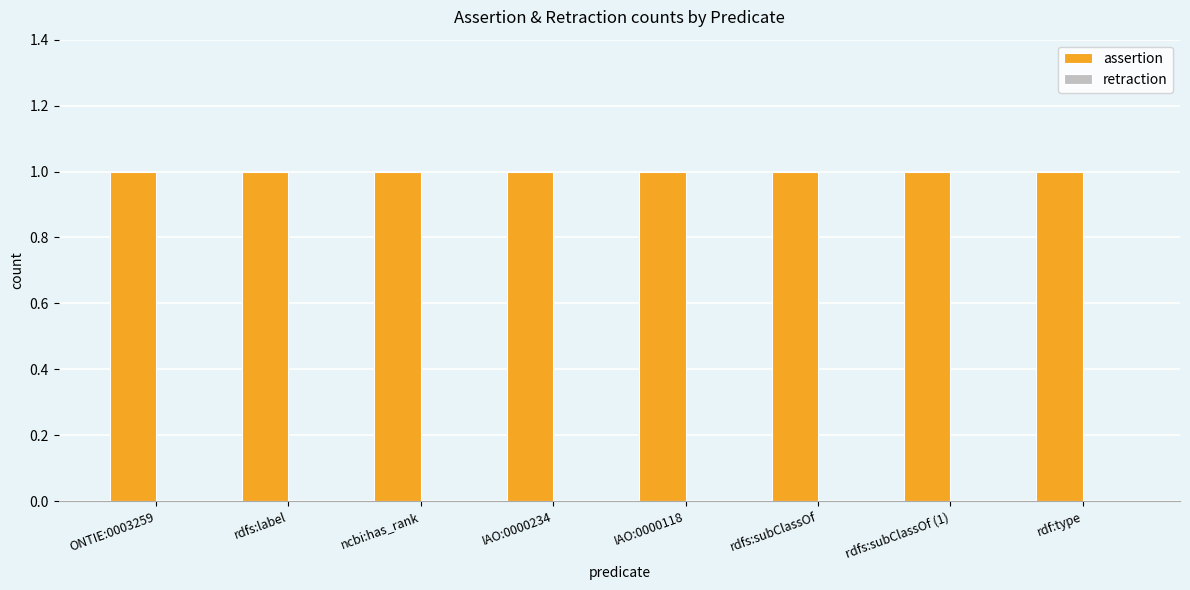

True or false: assertion has a value of 1 at rdf:type.

False